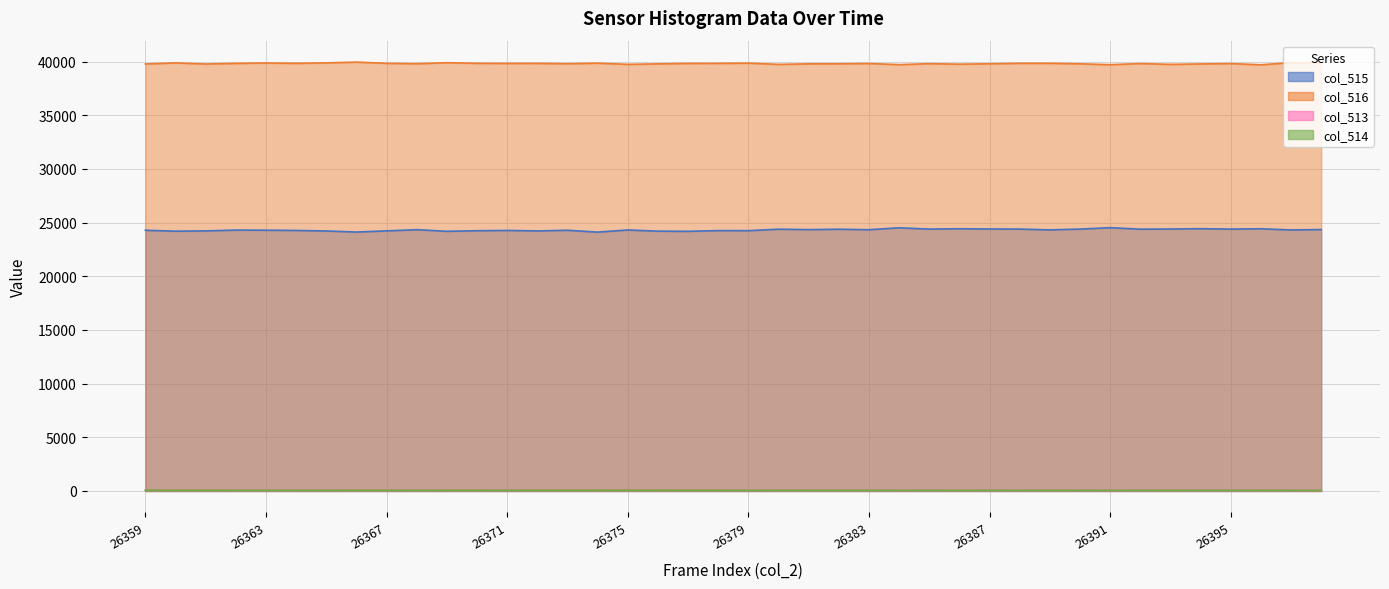

What is the value of the col_513 point at the 4th from the left?

69.8